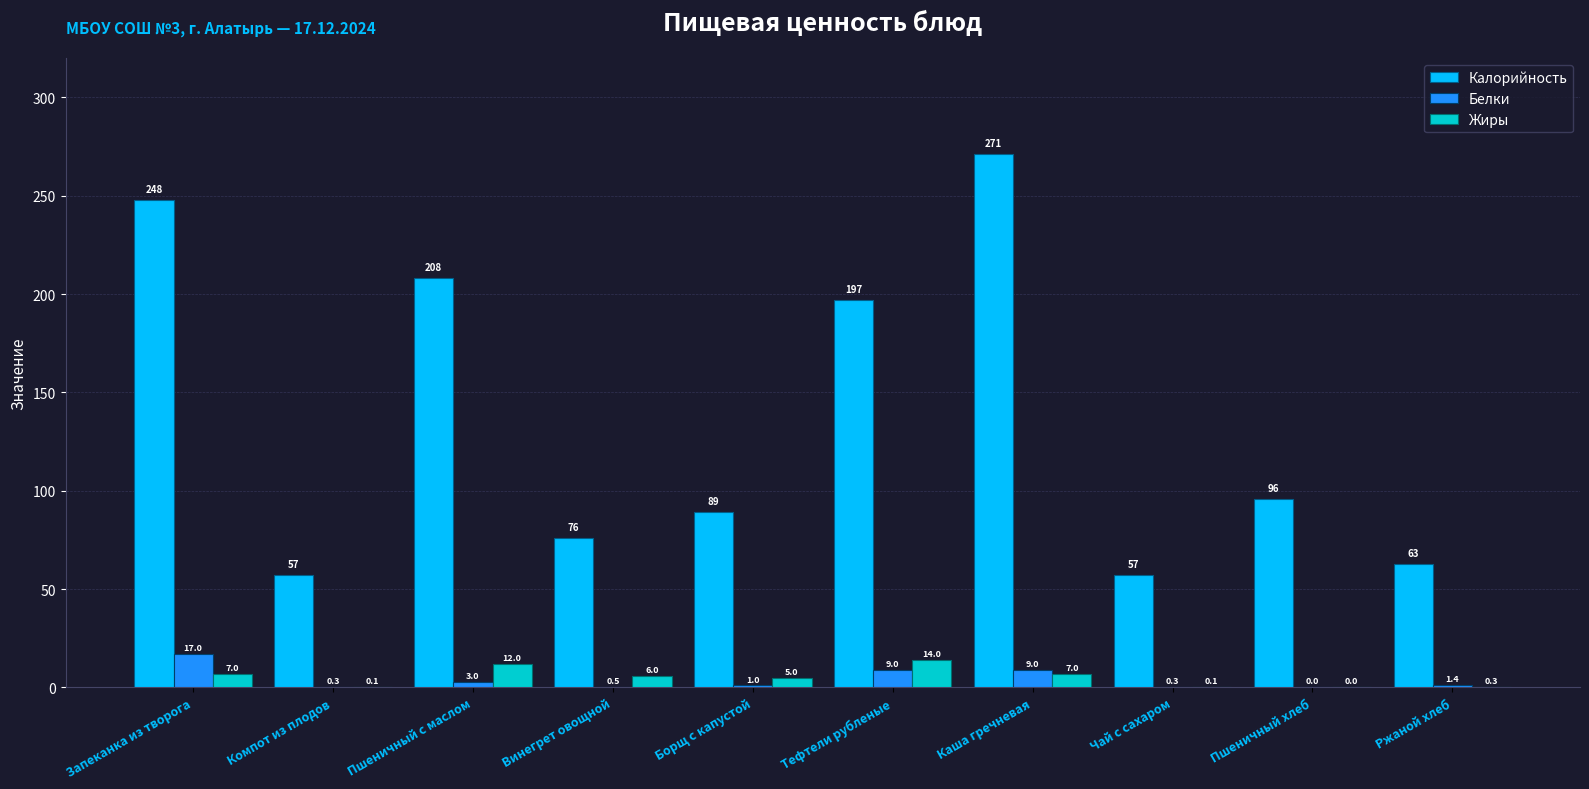

What is the sum of the Белки values at Запеканка из творога and Пшеничный с маслом?

20.0